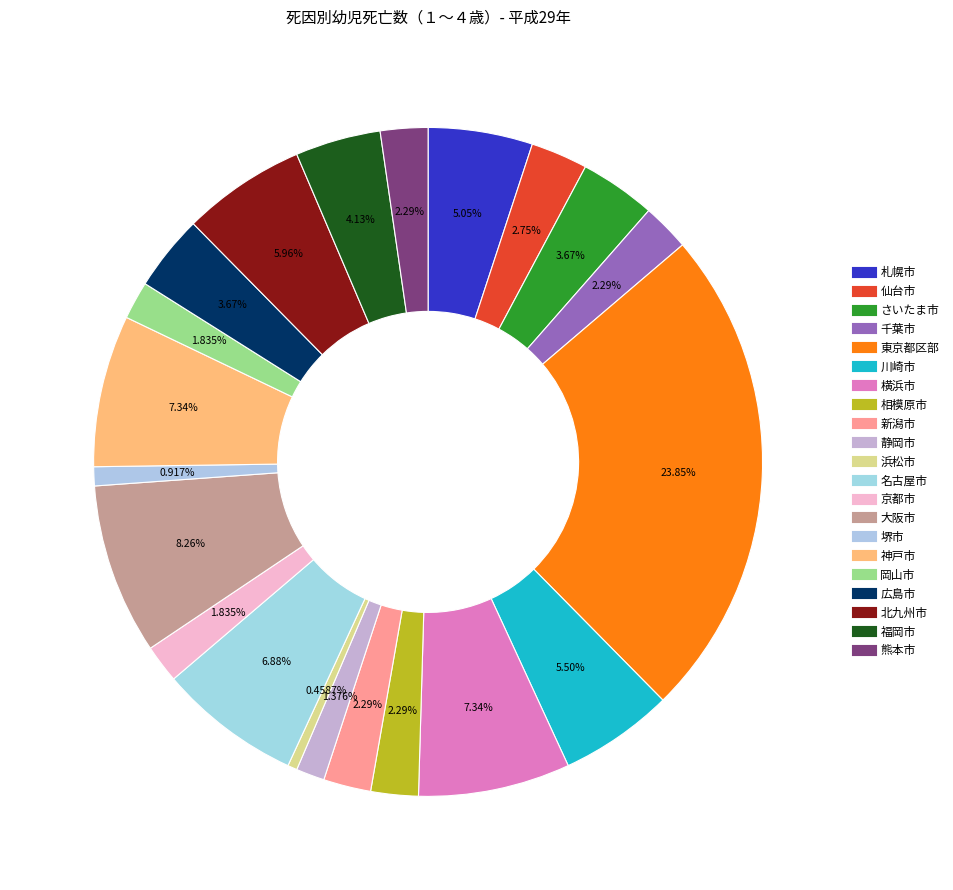

To the nearest percent, what portion does 札幌市 represent?

5%